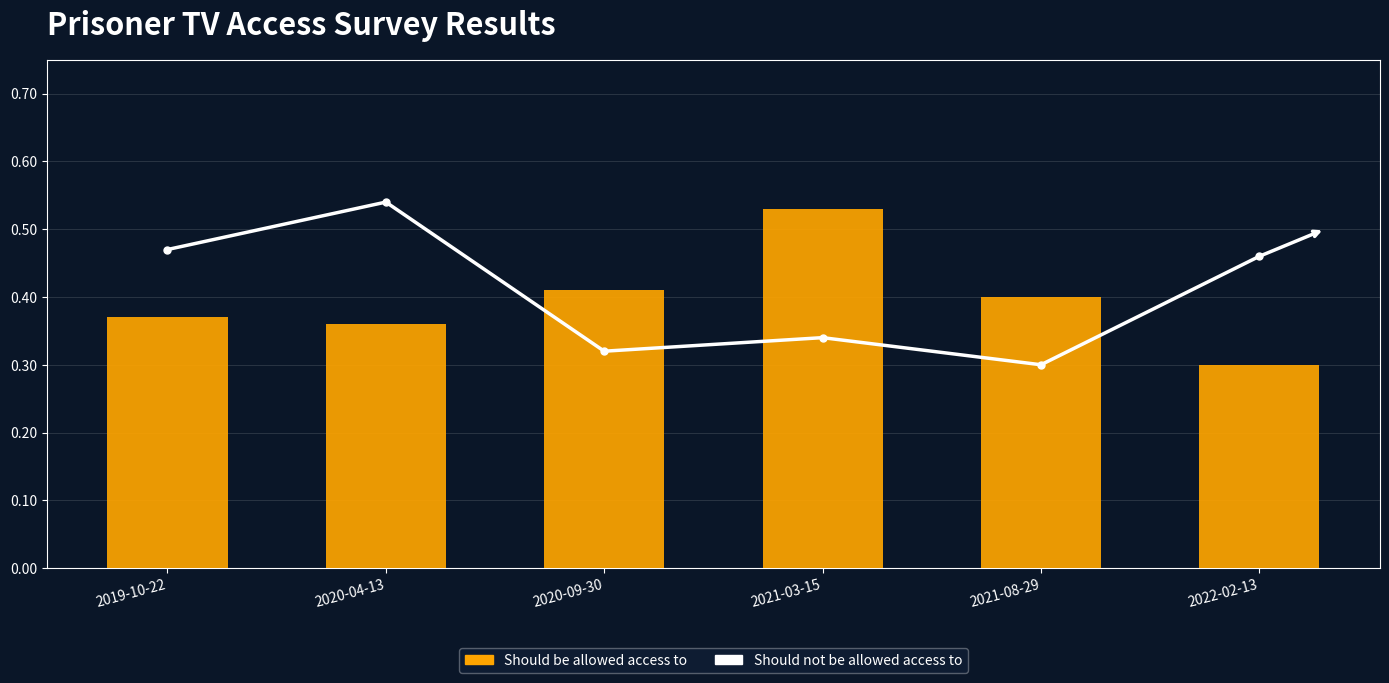

Is it true that Should be allowed access to equals 0.5 at 2019-10-22?

False